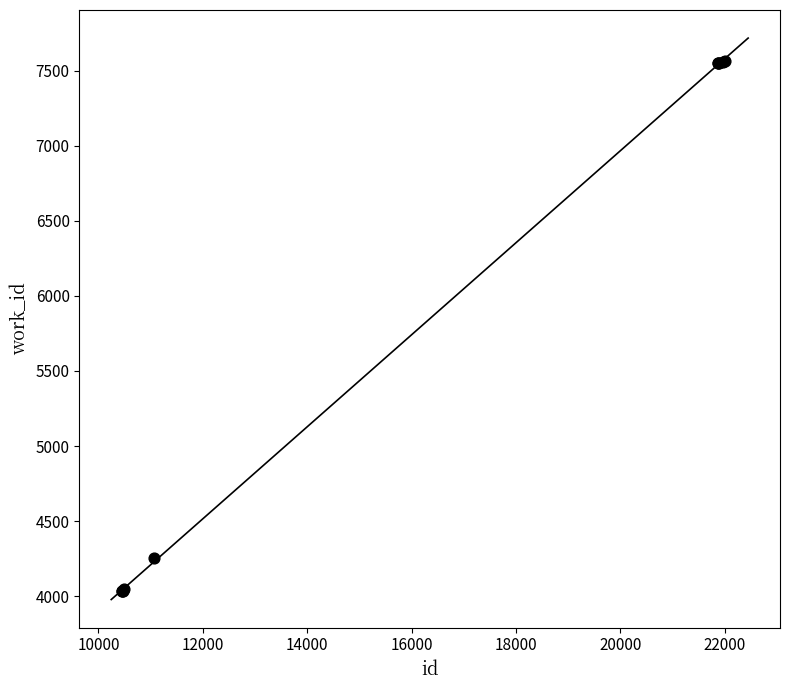

What Y value in the scatter plot is closest to 5801?

4255